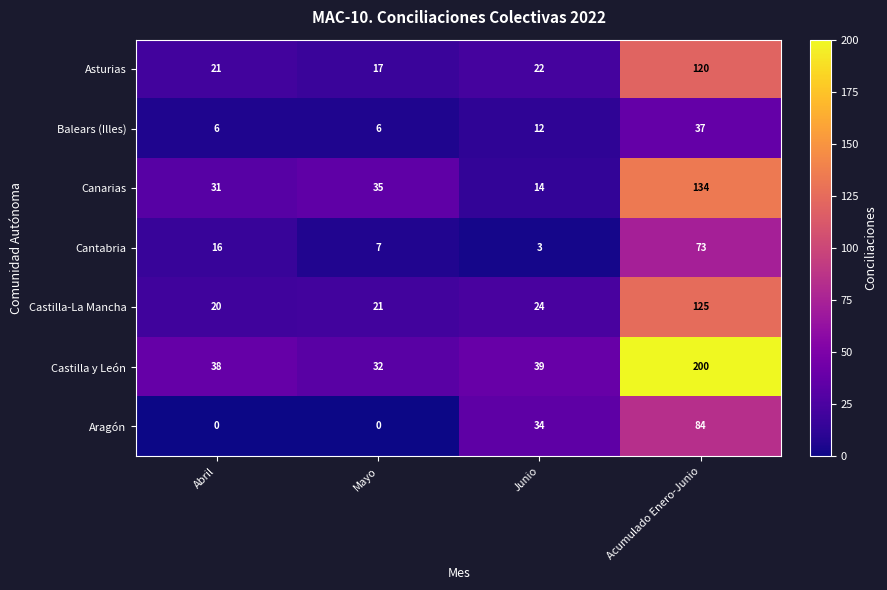

How many distinct data groups are displayed?

7